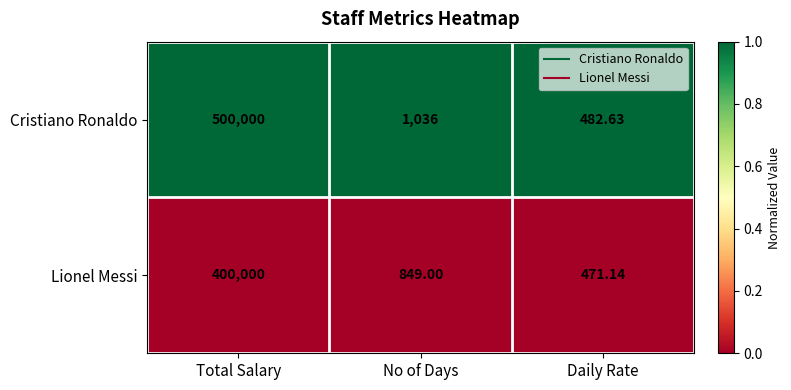

Which series has the largest range (max minus min)?

Cristiano Ronaldo